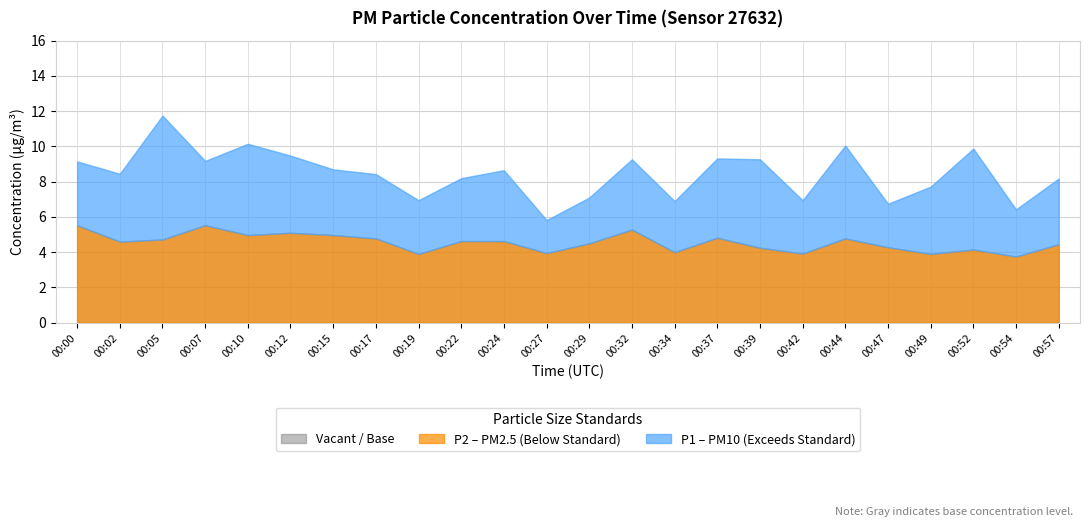

What is the difference between the P2 values at 00:42 and 00:37?

0.9